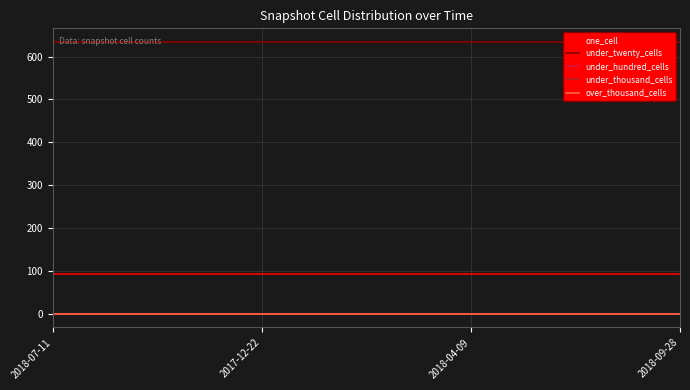

Which series has the largest range (max minus min)?

one_cell